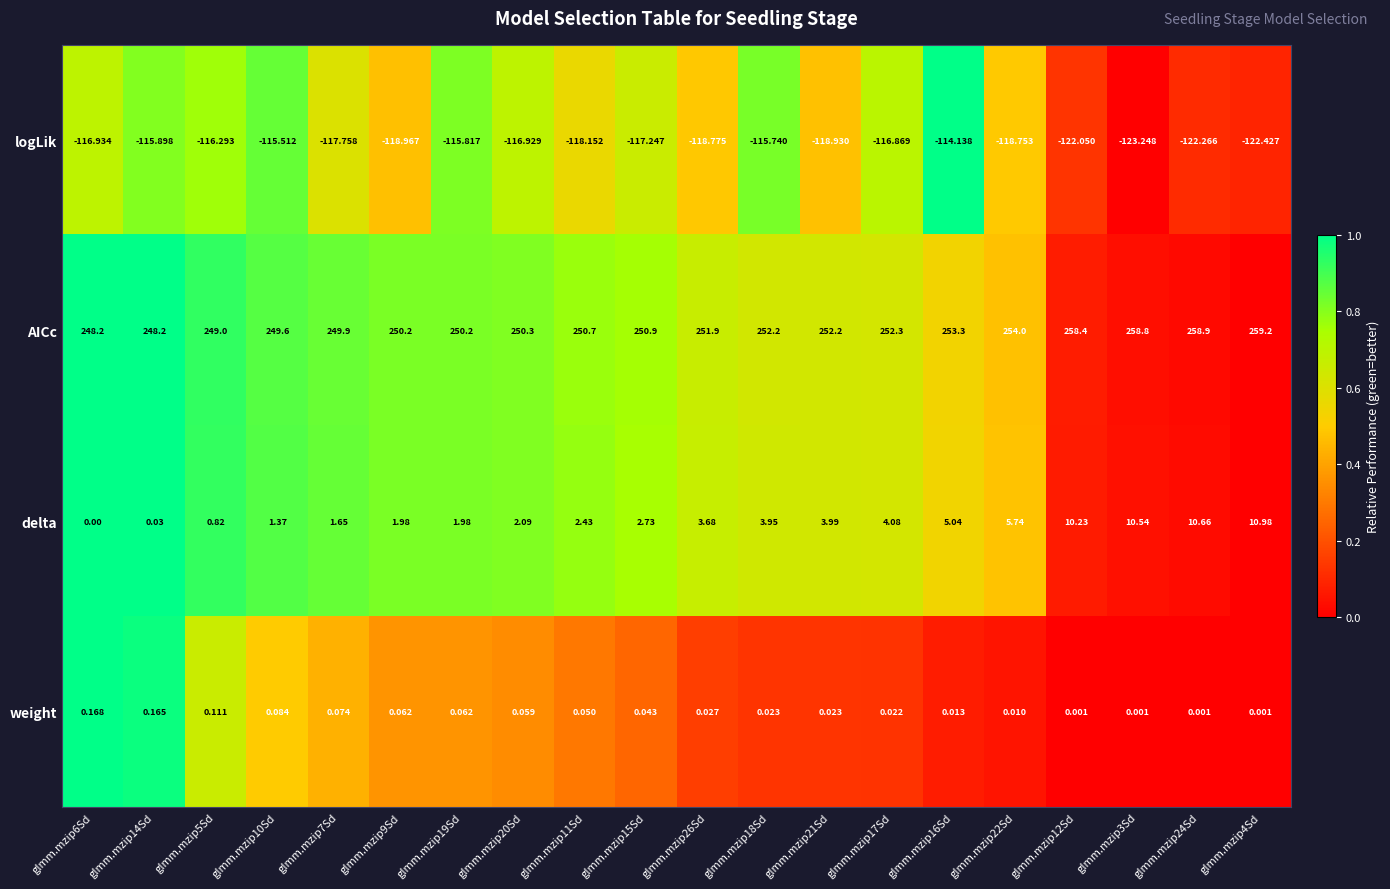

Which series has the largest total across all categories?

AICc